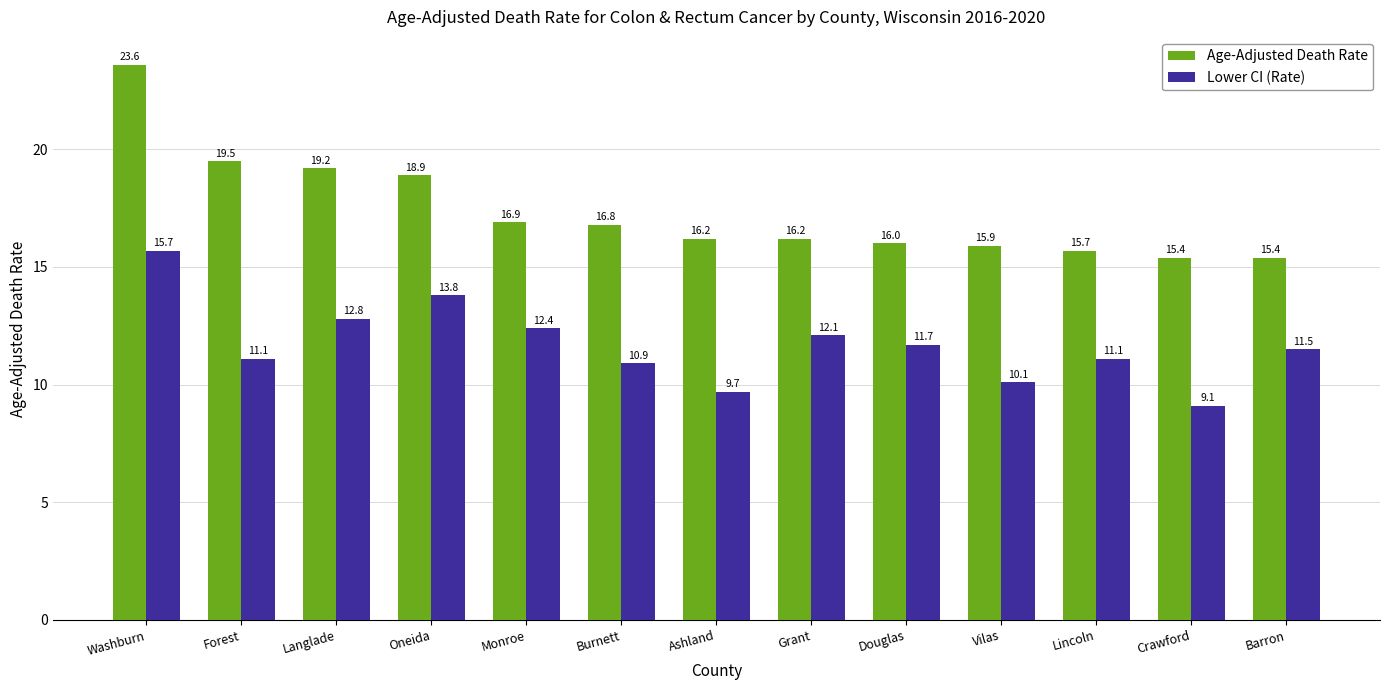

What is the sum of all Lower CI (Rate) values?

152.0